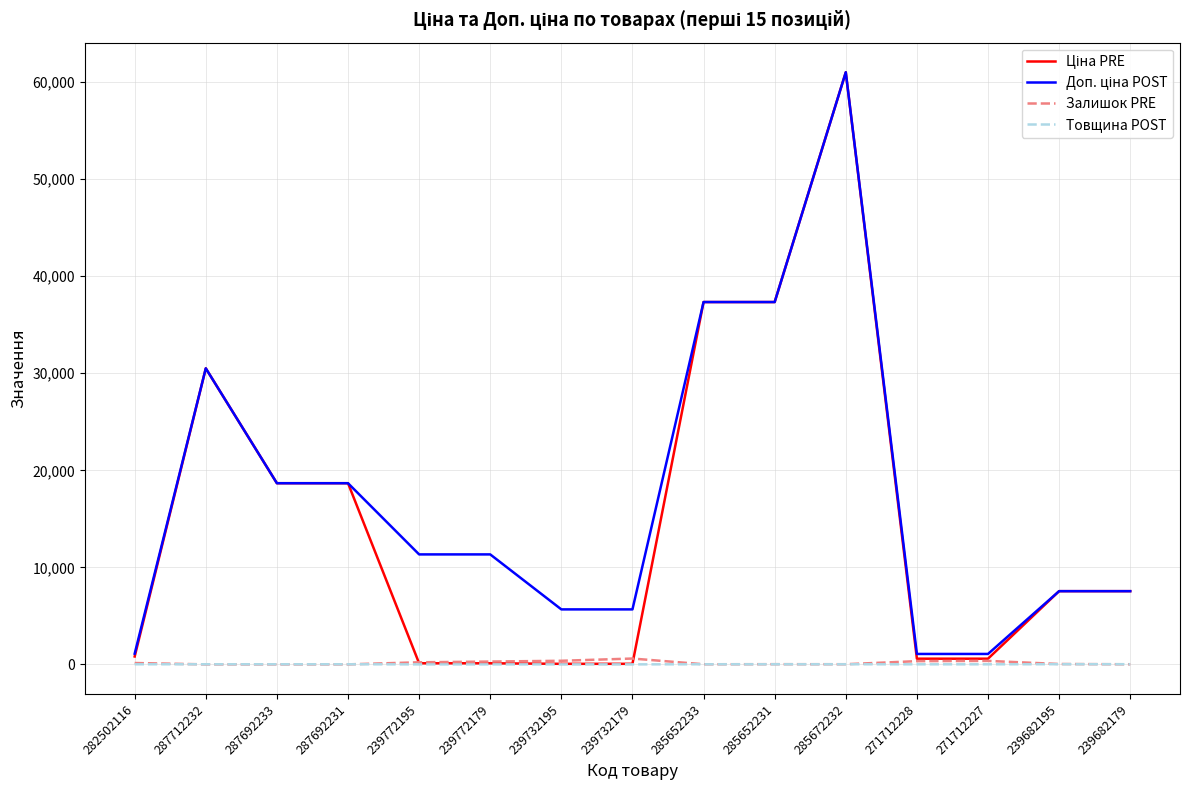

At which category is the sum across all series the highest?

285672232